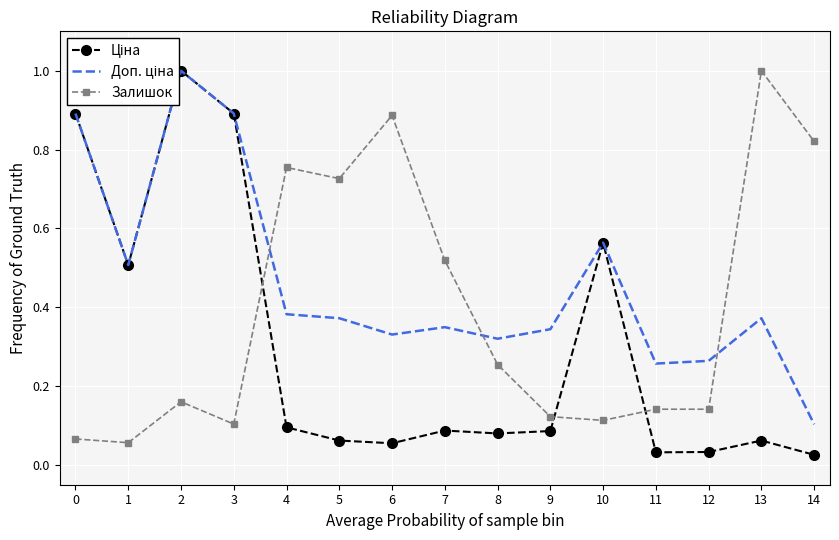

The Залишок series shows 0.1 at 1. True or false?

True